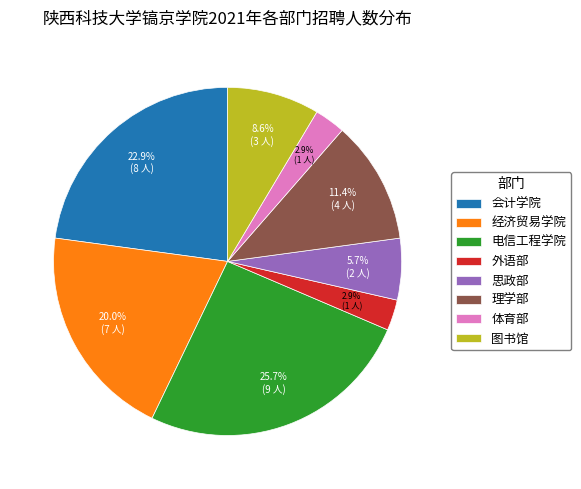

Is there any slice that represents more than half of the pie?

No